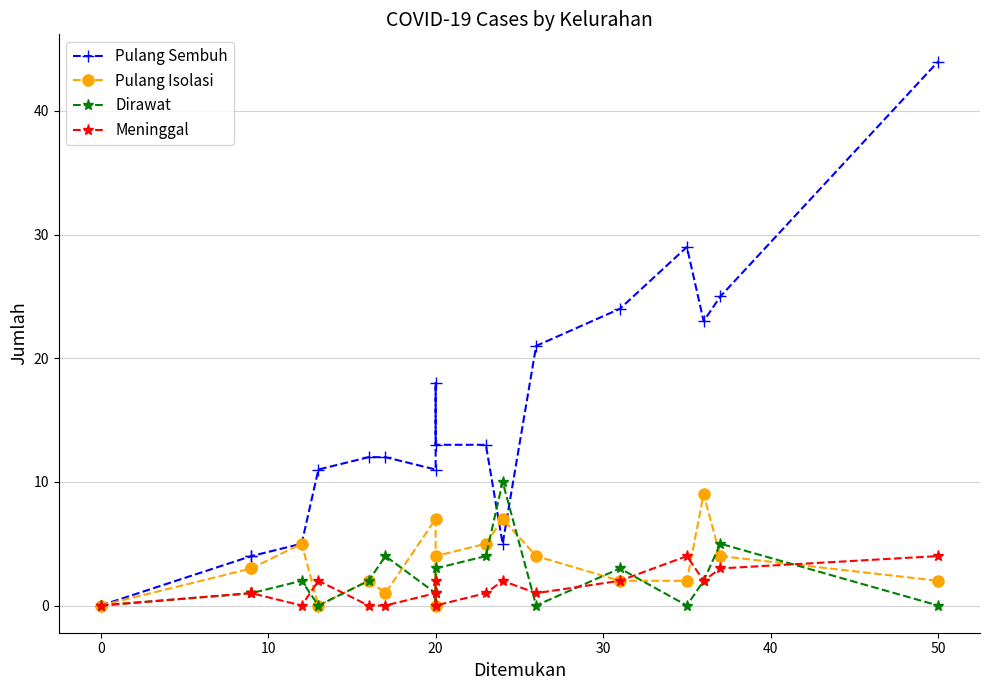

How many Meninggal values are between 0 and 2?

15